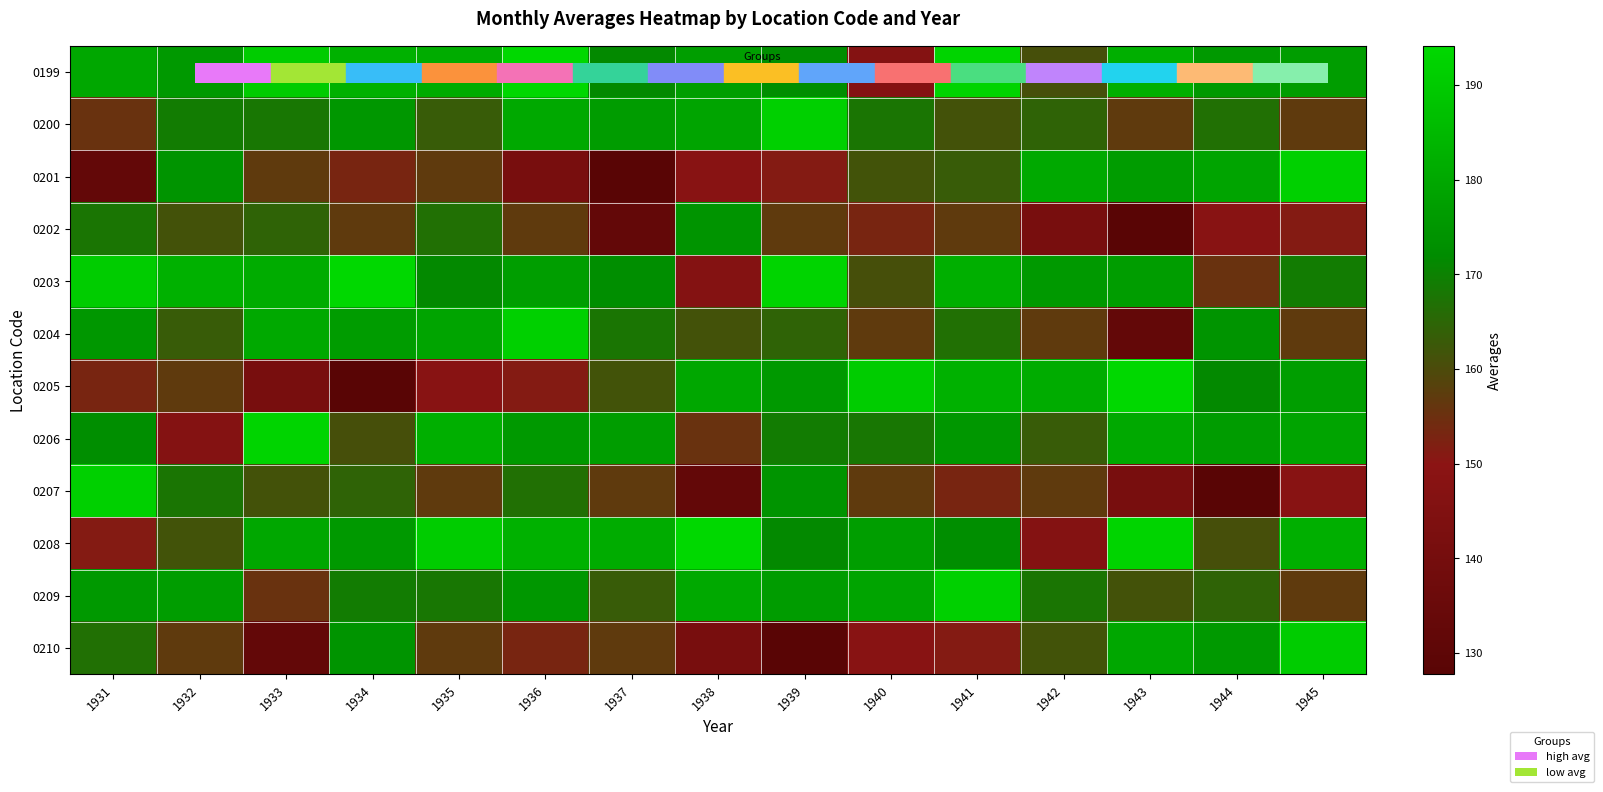

Count the number of categories in the chart.

15